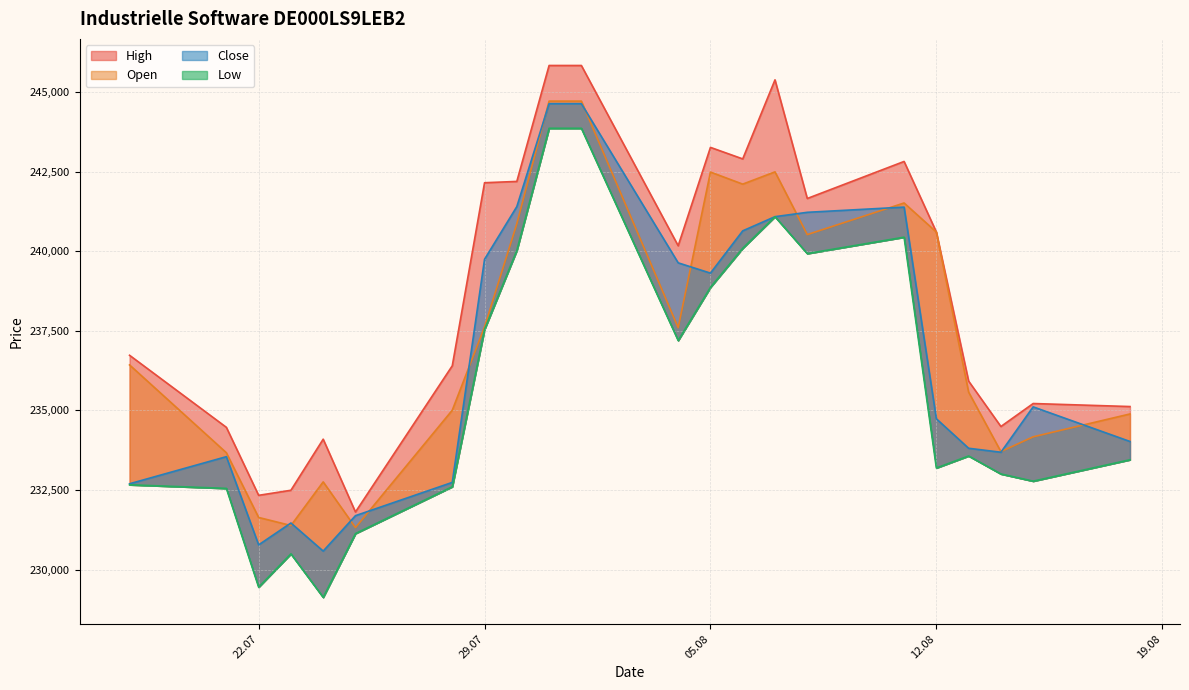

What is the minimum value shown in the chart?

229127